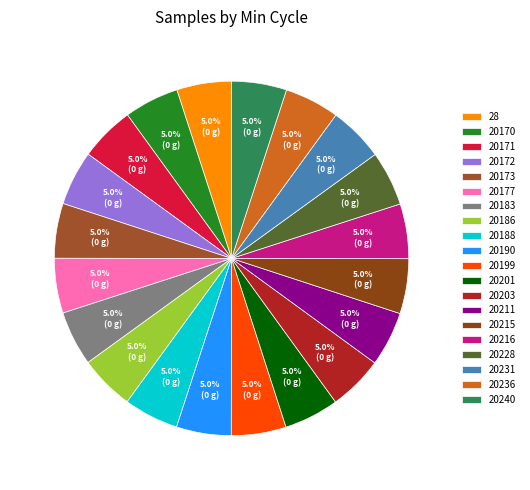

Between 20231 and 20183, which is larger?

20231